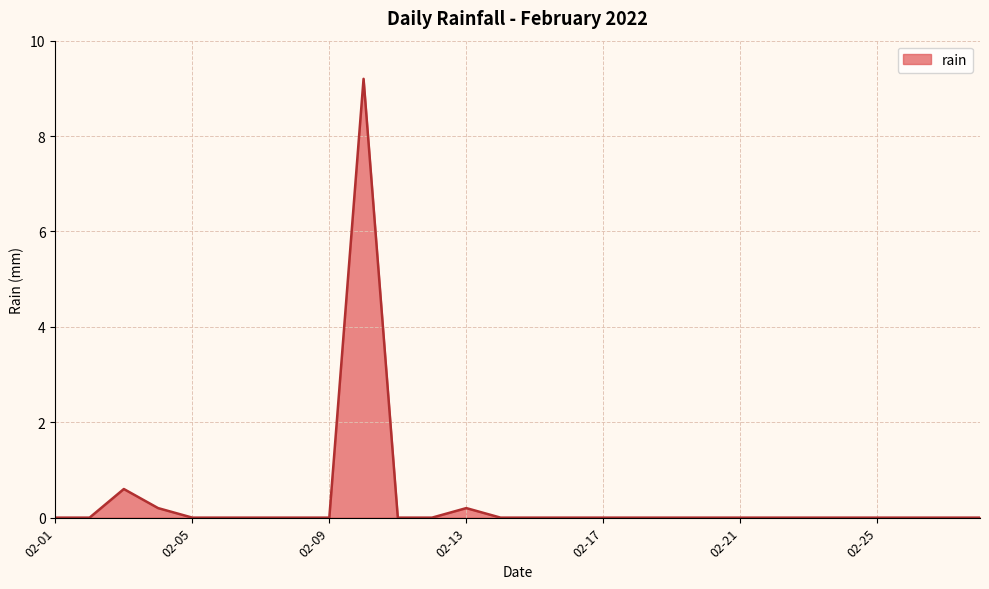

Reading left to right, what are all the values shown in this chart?

0.0	0.0	0.6	0.2	0.0	0.0	0.0	0.0	0.0	9.2	0.0	0.0	0.2	0.0	0.0	0.0	0.0	0.0	0.0	0.0	0.0	0.0	0.0	0.0	0.0	0.0	0.0	0.0